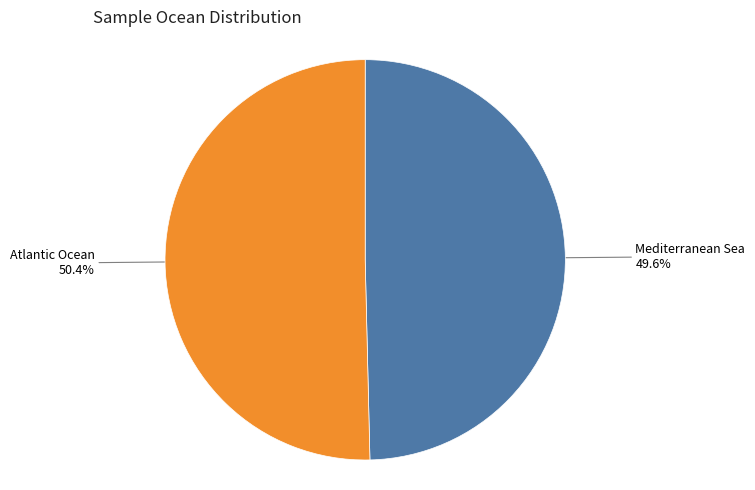

Does any single category account for the majority?

Yes